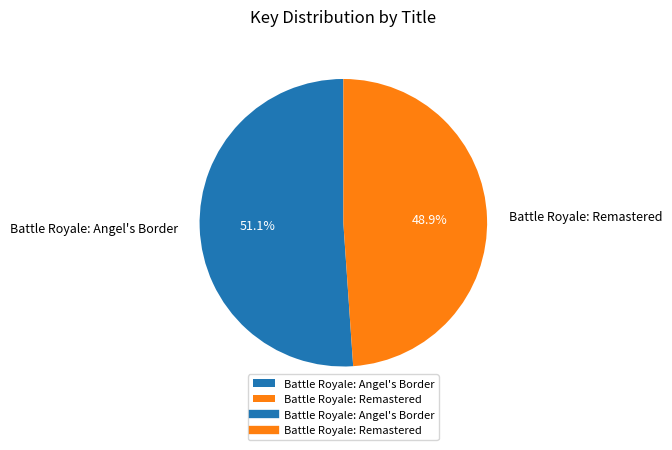

What is the ratio of the value at Battle Royale: Remastered to the value at Battle Royale: Angel's Border?

1.0